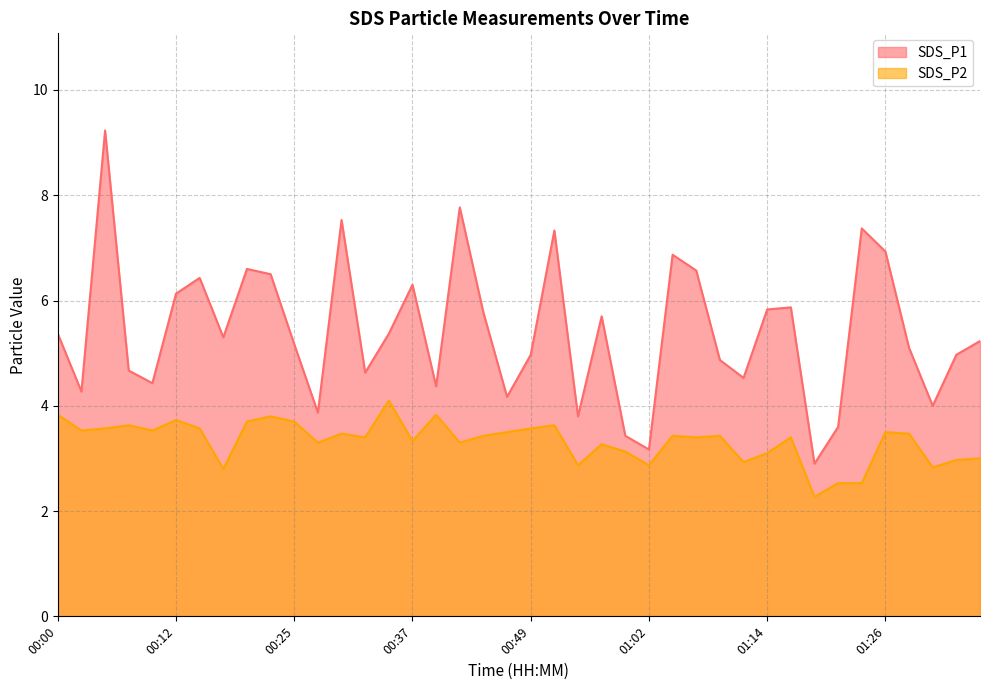

What is the difference between the SDS_P1 values at 00:17 and 01:16?

0.6